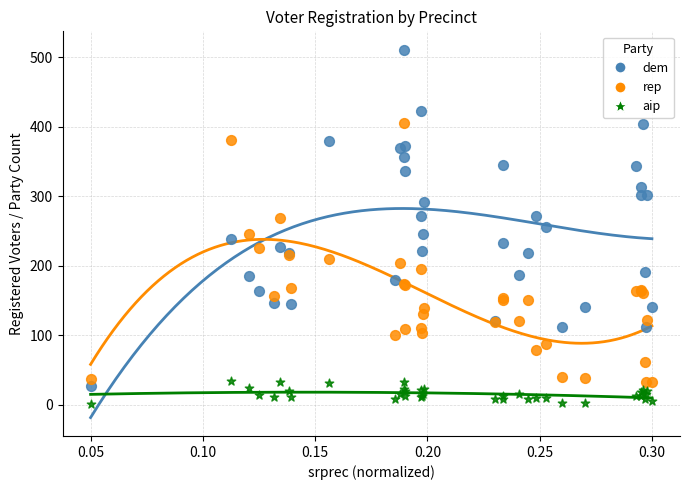

Which series has the largest Y range (max minus min)?

dem